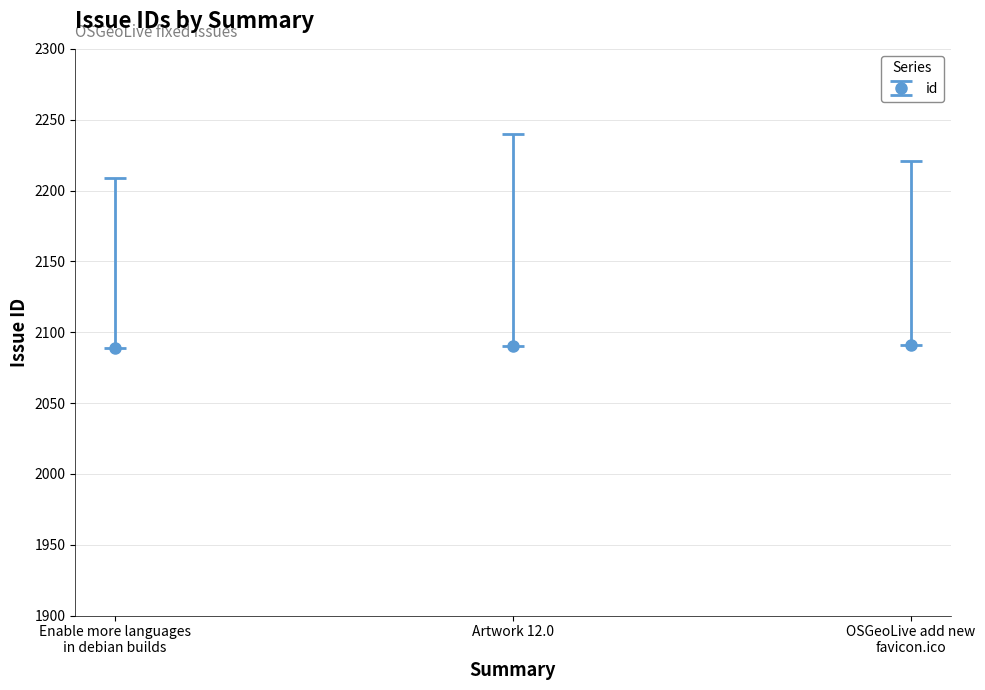

What is the average value?

2090